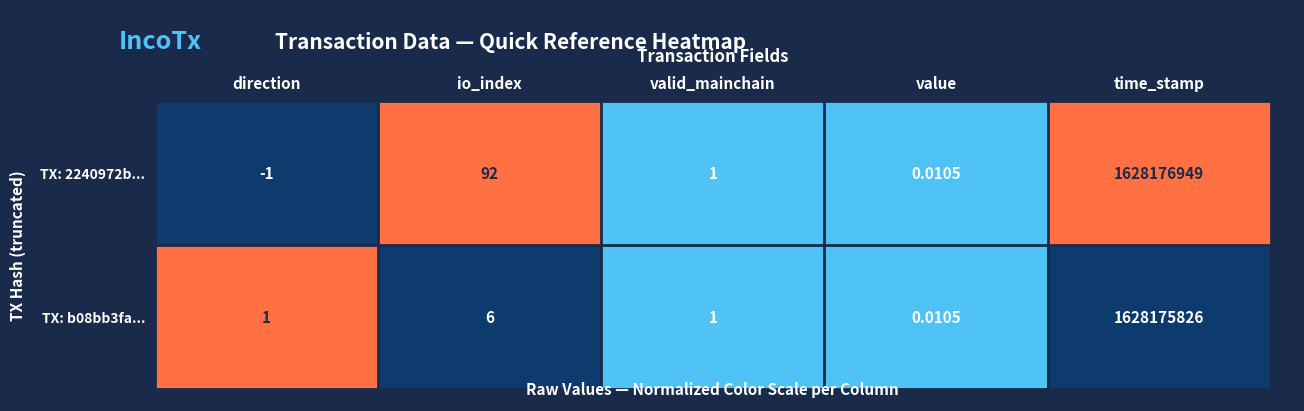

At which label does TX: b08bb3fa... reach its minimum?

value